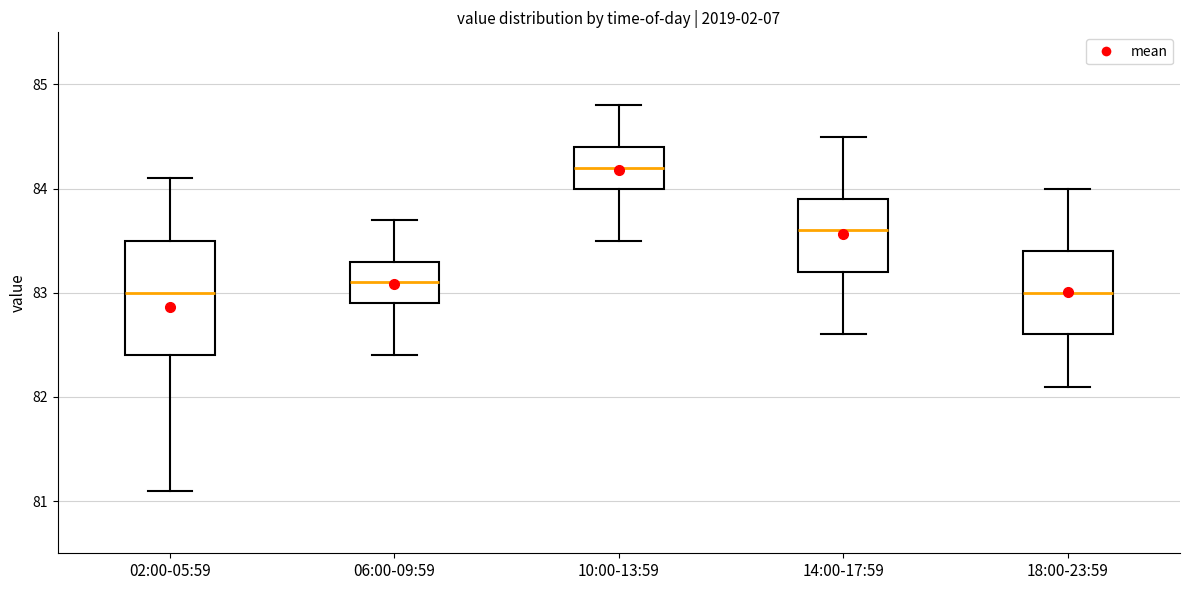

Reading left to right, transcribe this box plot: for each box, give where its median line is, the range the box spans, and where its two whiskers end, as read against the y-axis. The values are not printed on the chart, so give them approximately, as read against the axis.

02:00-05:59: median 83.0, box 82.4 to 83.5, whiskers 81.1 to 84.1
06:00-09:59: median 83.1, box 82.9 to 83.3, whiskers 82.4 to 83.7
10:00-13:59: median 84.2, box 84.0 to 84.4, whiskers 83.5 to 84.8
14:00-17:59: median 83.6, box 83.2 to 83.9, whiskers 82.6 to 84.5
18:00-23:59: median 83.0, box 82.6 to 83.4, whiskers 82.1 to 84.0